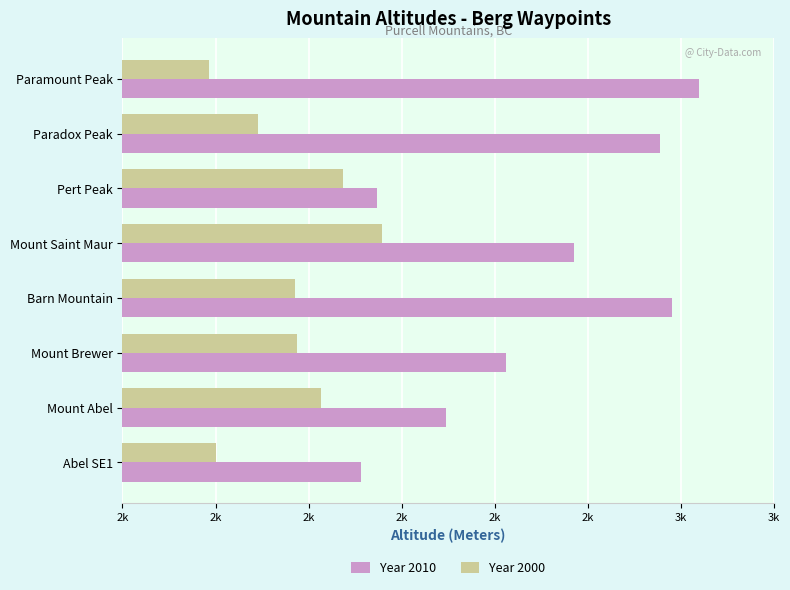

What are all the series names shown in the legend?

Year 2010, Year 2000